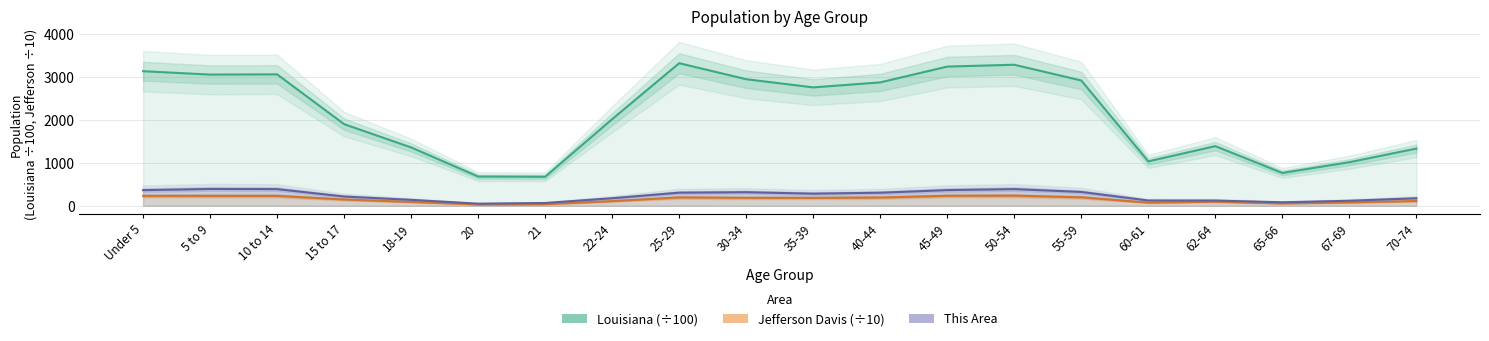

What position from the right is 67-69?

2